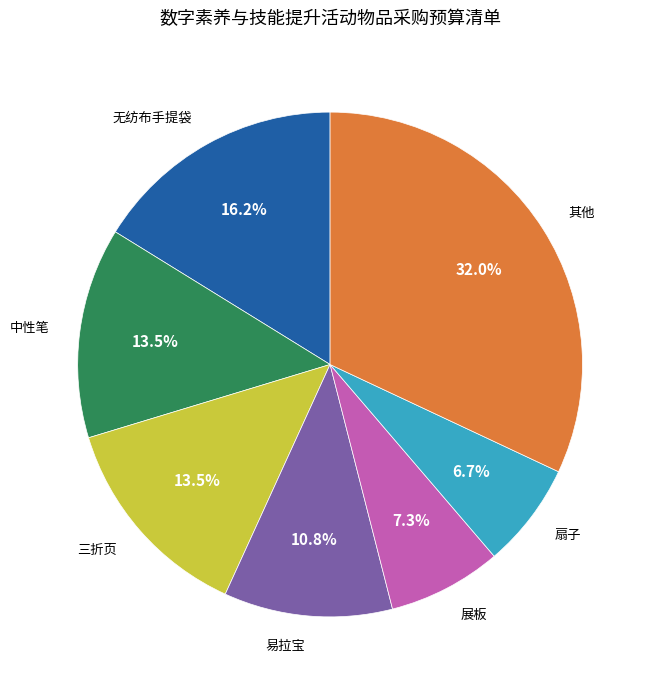

Which category has the smallest portion of the pie?

扇子